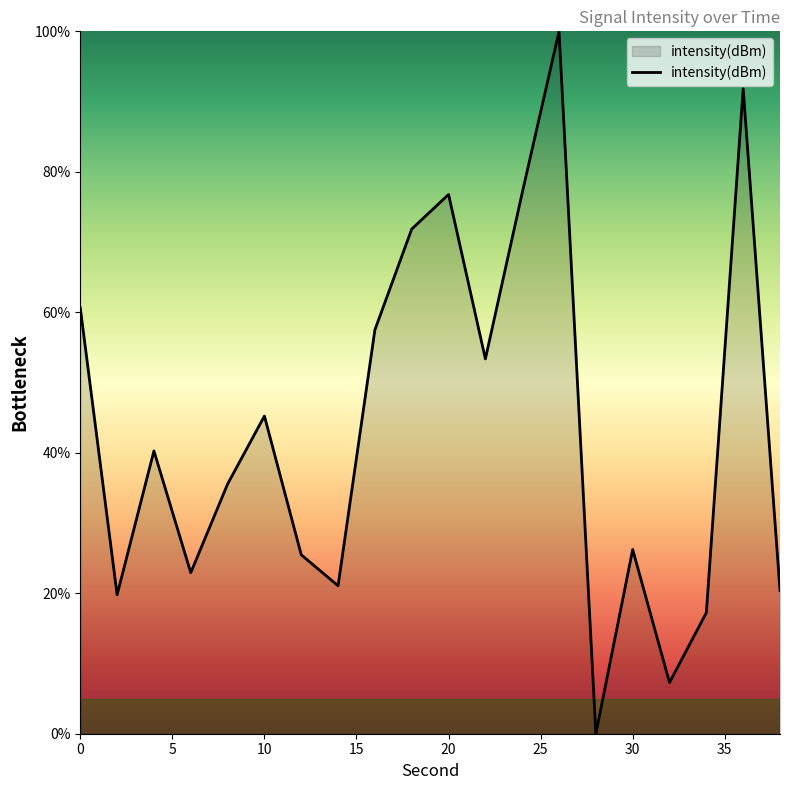

What is the greatest value displayed?

100.0